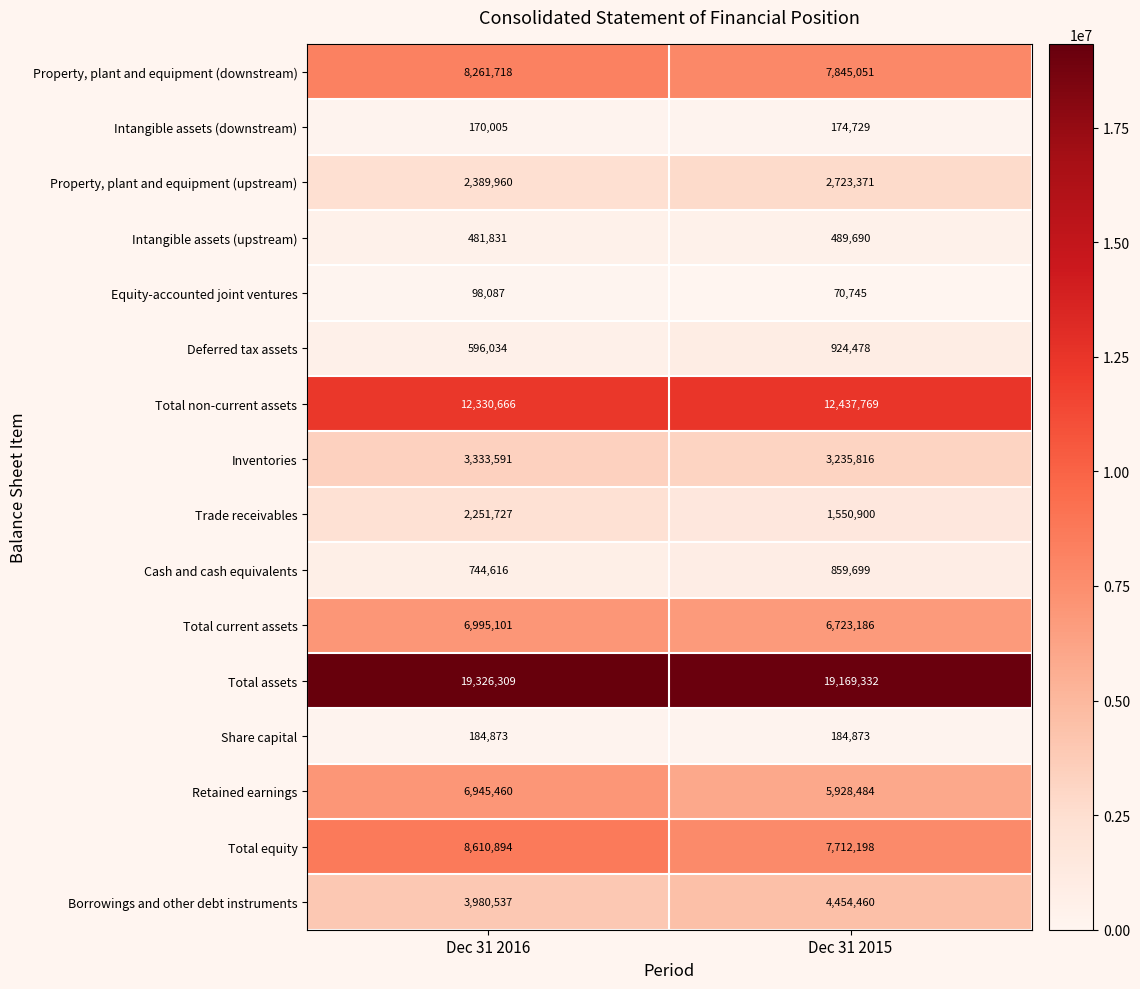

What is the difference between the Property, plant and equipment (upstream) values at Dec 31 2015 and Dec 31 2016?

333411